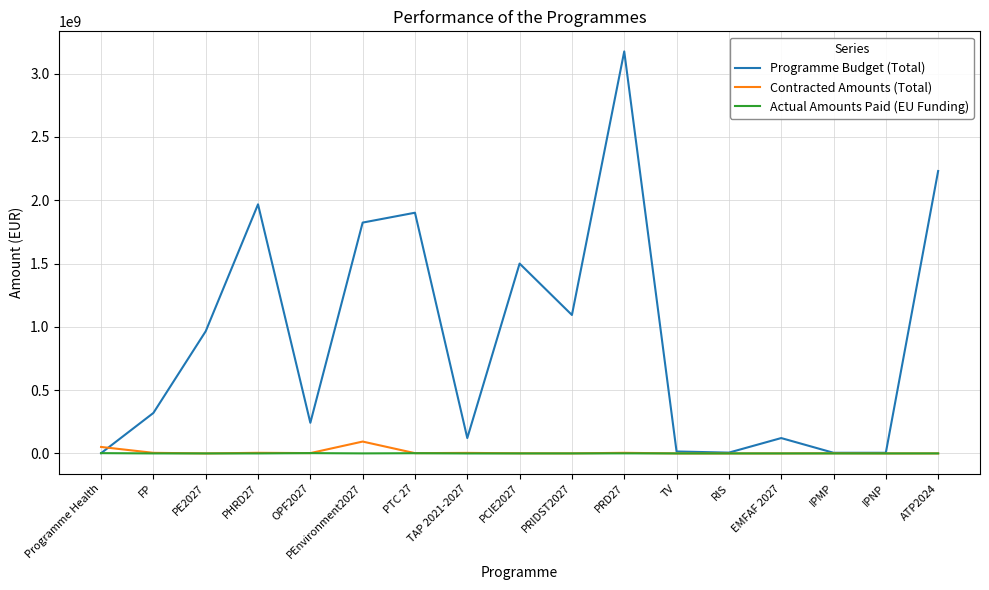

Which category has the highest value across all series?

PRD27